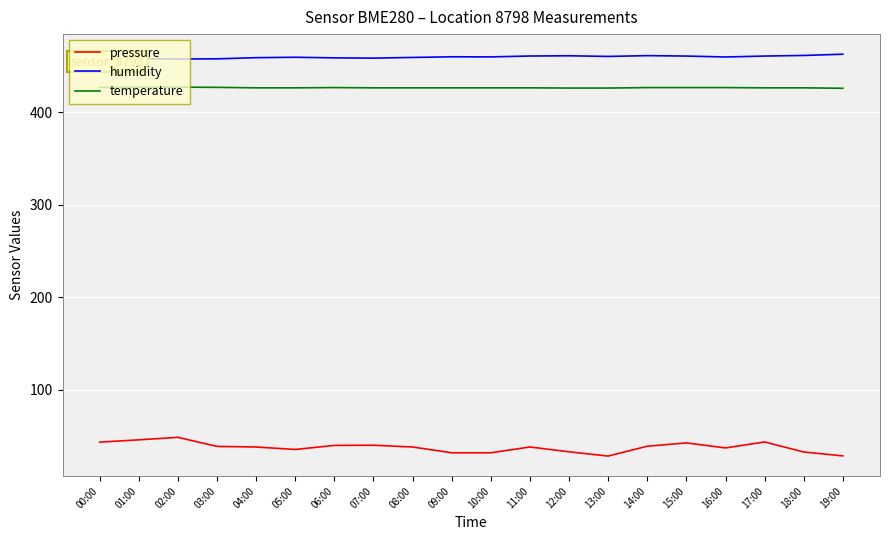

What is the difference between the maximum and second lowest values in the humidity series?

5.1